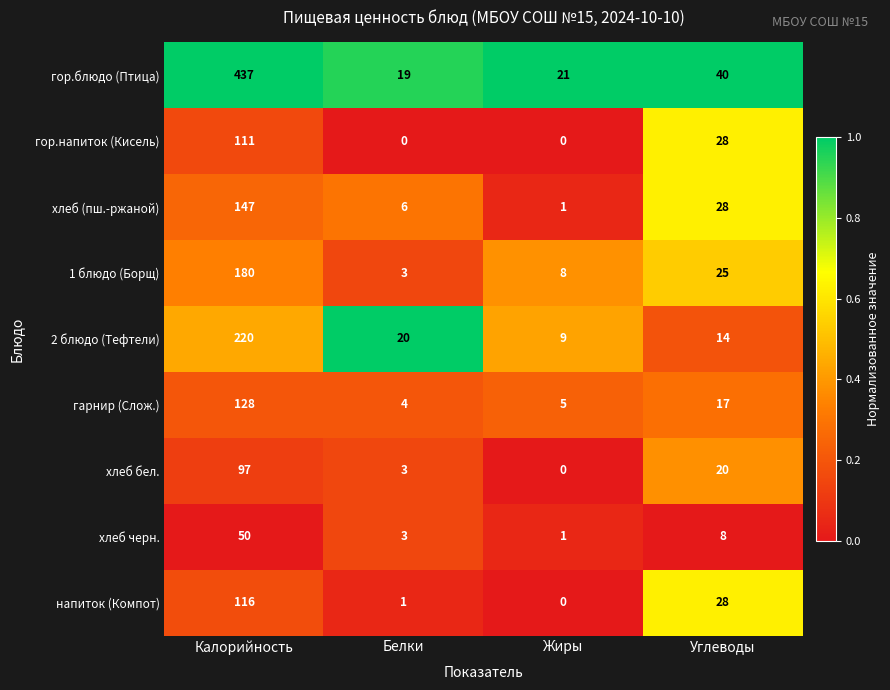

What is the difference between the highest and lowest values at Калорийность?

387